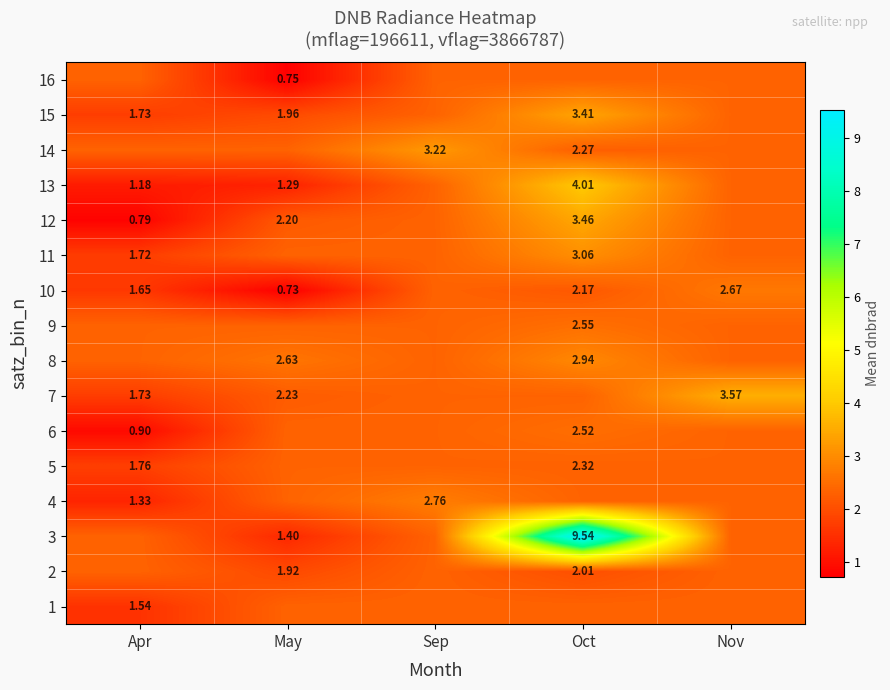

How many distinct data groups are displayed?

16